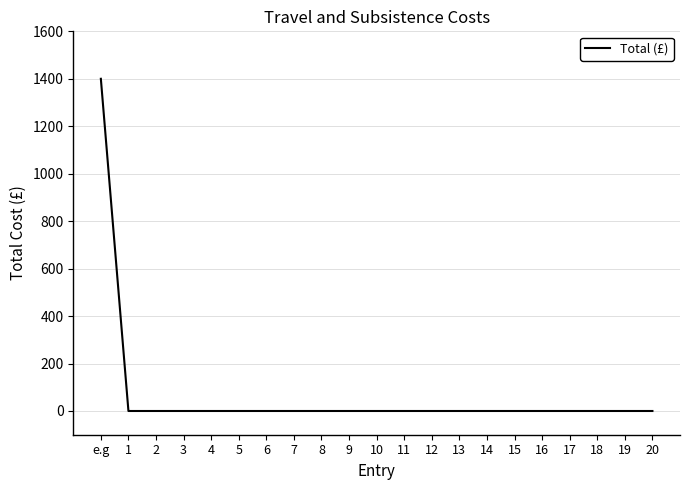

What is the difference between the maximum and minimum values?

1400